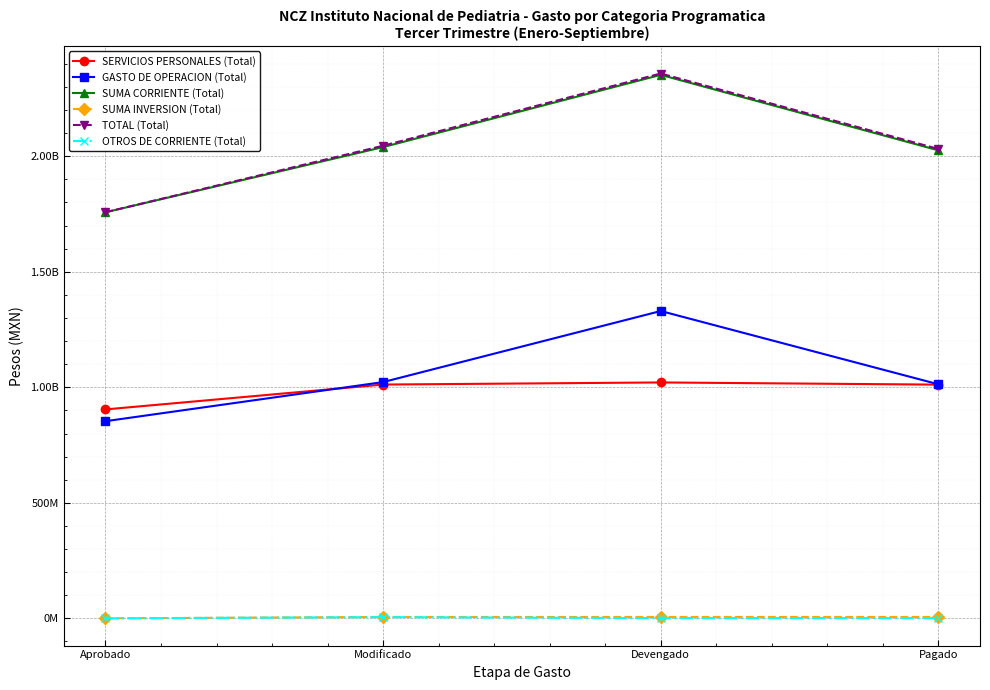

Is it true that TOTAL (Total) equals 2358188848.2 at Devengado?

True